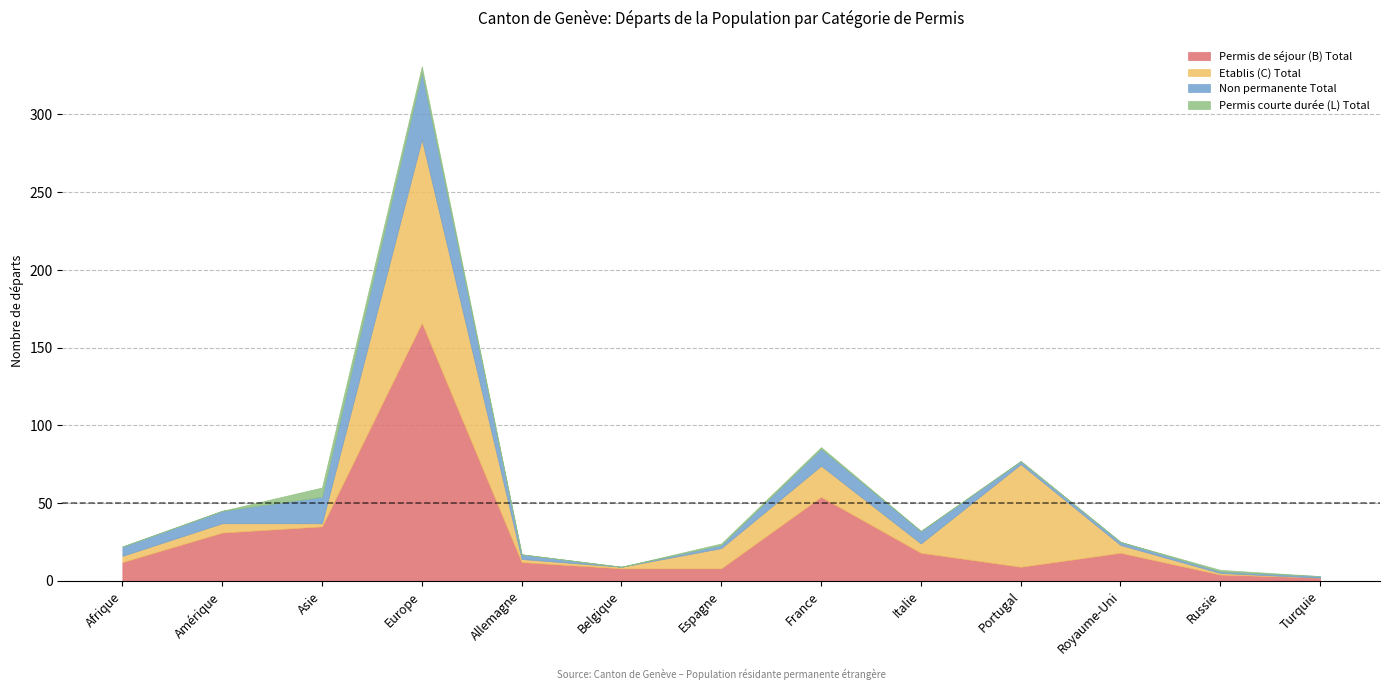

Rank the series by their maximum value, from lowest to highest.

Permis courte durée (L) Total, Non permanente Total, Etablis (C) Total, Permis de séjour (B) Total